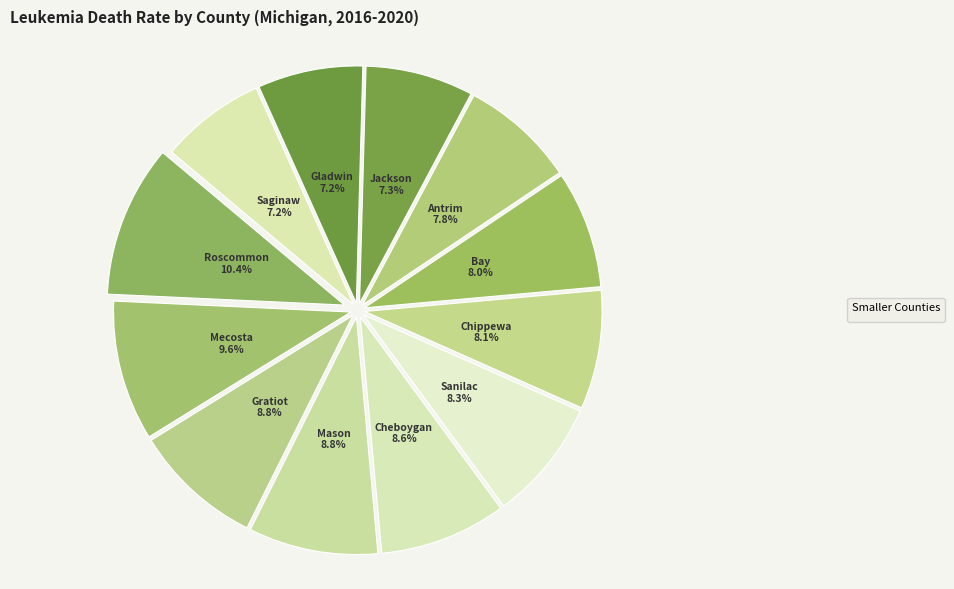

Between Bay and Mason, which is larger?

Mason